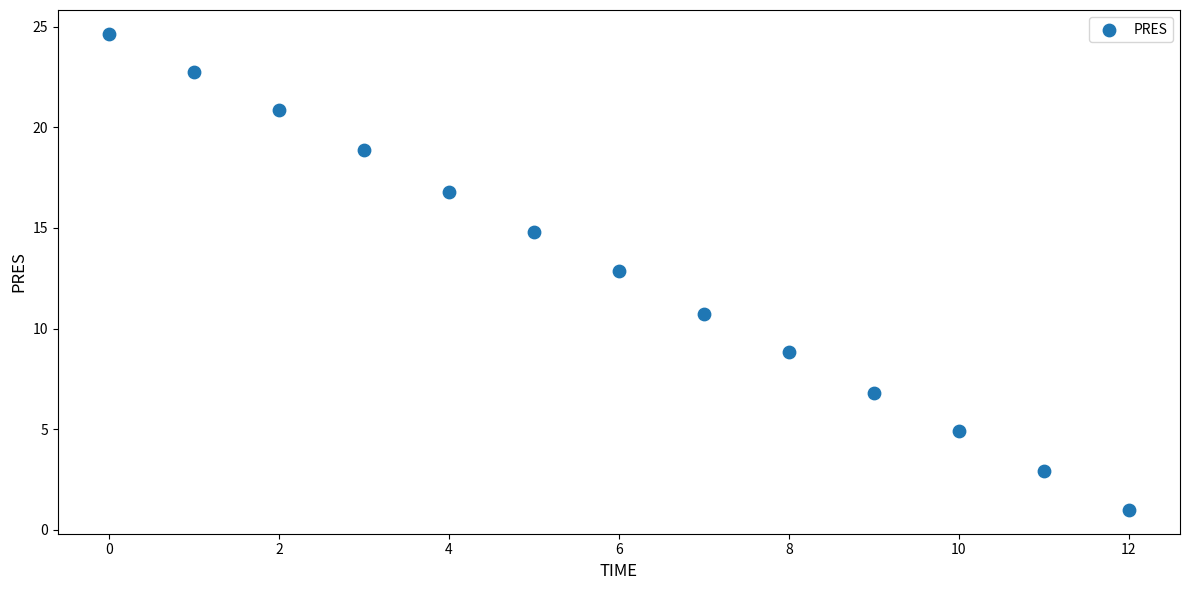

What Y value in the scatter plot is closest to 12?

12.9